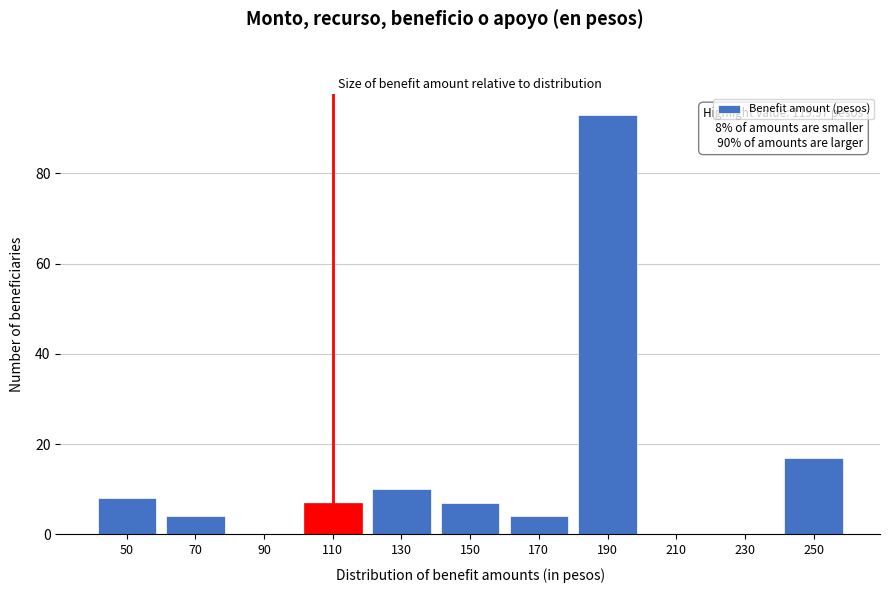

Reading left to right, extract all data points from this chart.

50=8	70=4	90=0	110=7	130=10	150=7	170=4	190=93	210=0	230=0	250=17